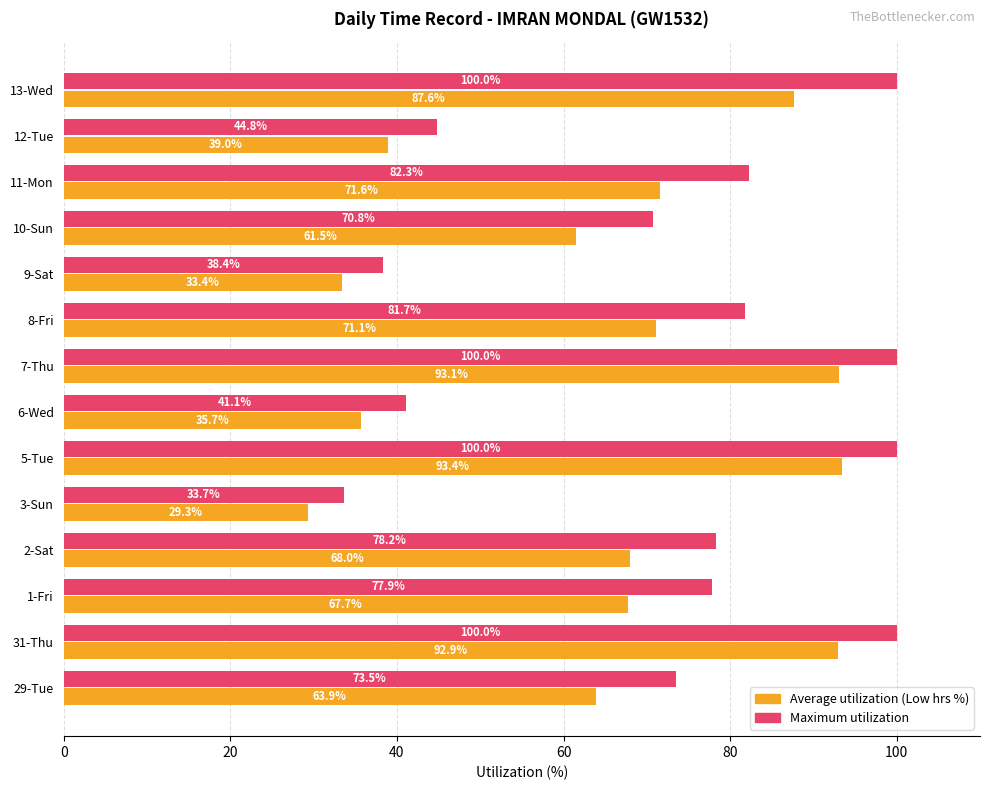

The value of Maximum utilization at 7-Thu is 51.1. True or false?

False